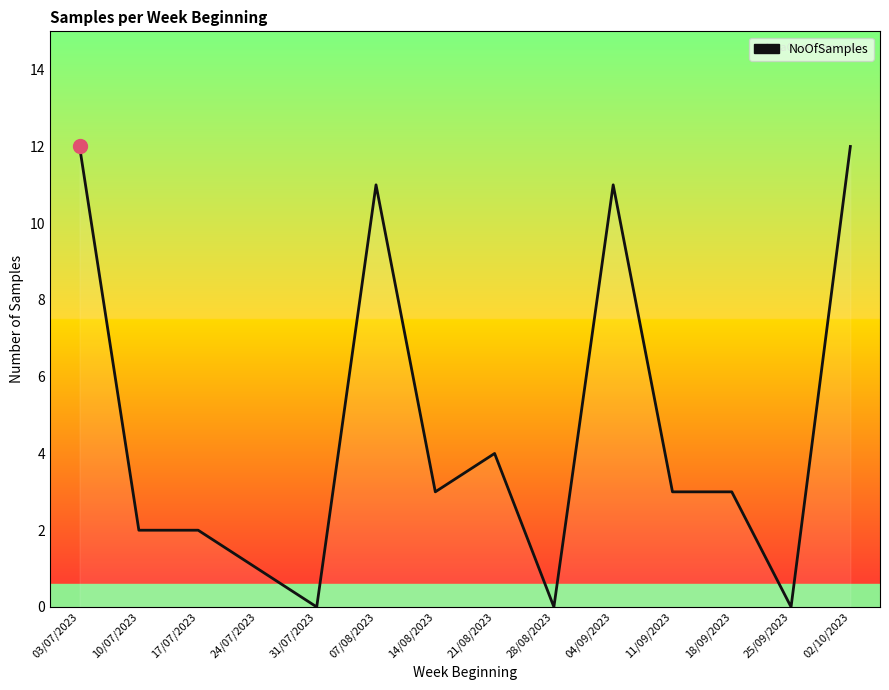

Reading right to left, what are all the values shown in this chart?

12	0	3	3	11	0	4	3	11	0	1	2	2	12